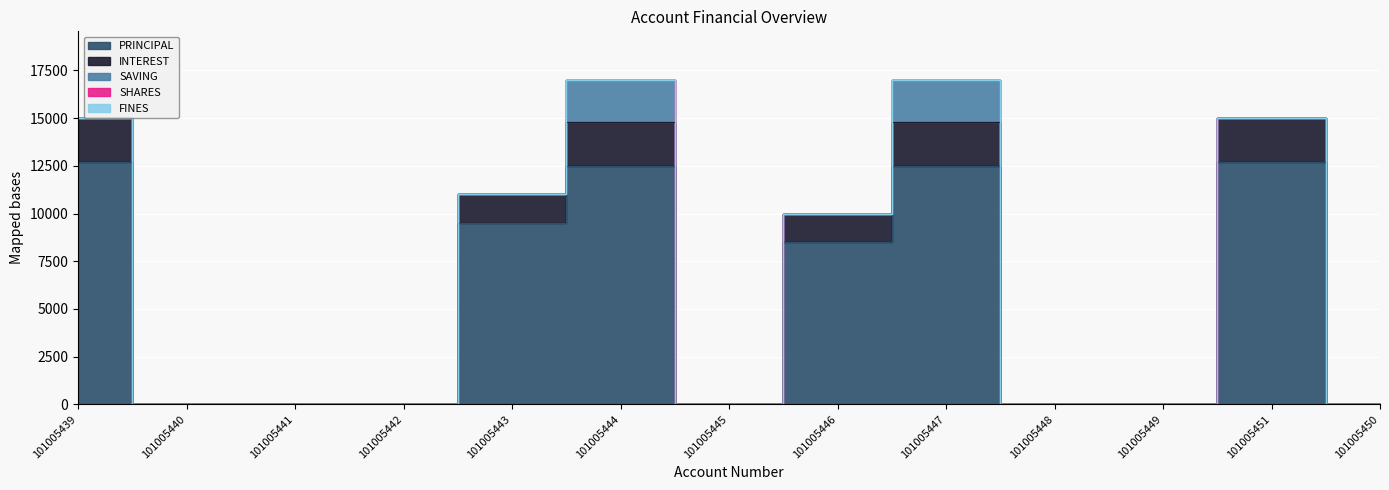

The INTEREST series shows 2300 at 101005444. True or false?

True